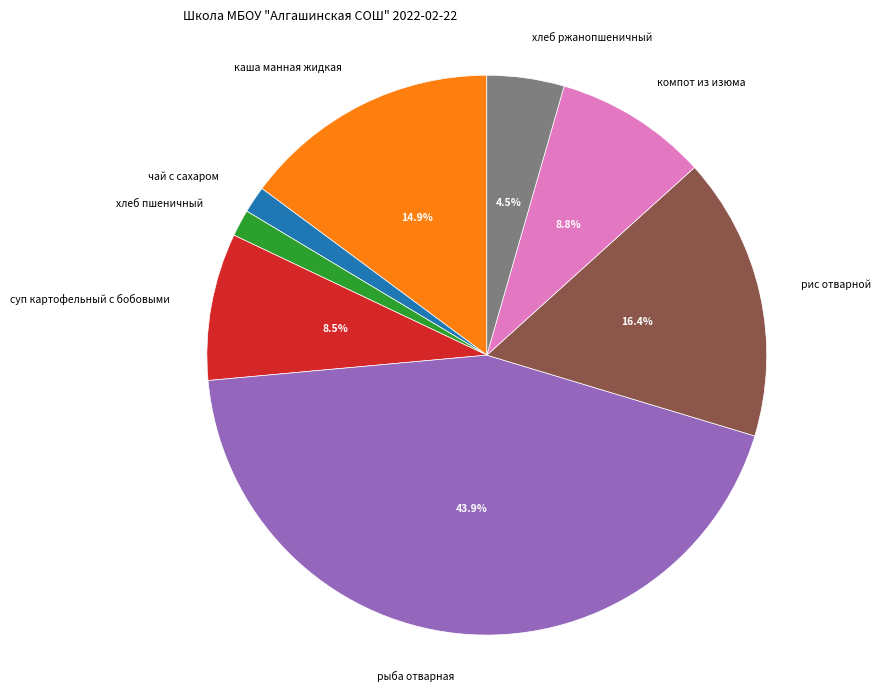

How many segments does this pie chart have?

8